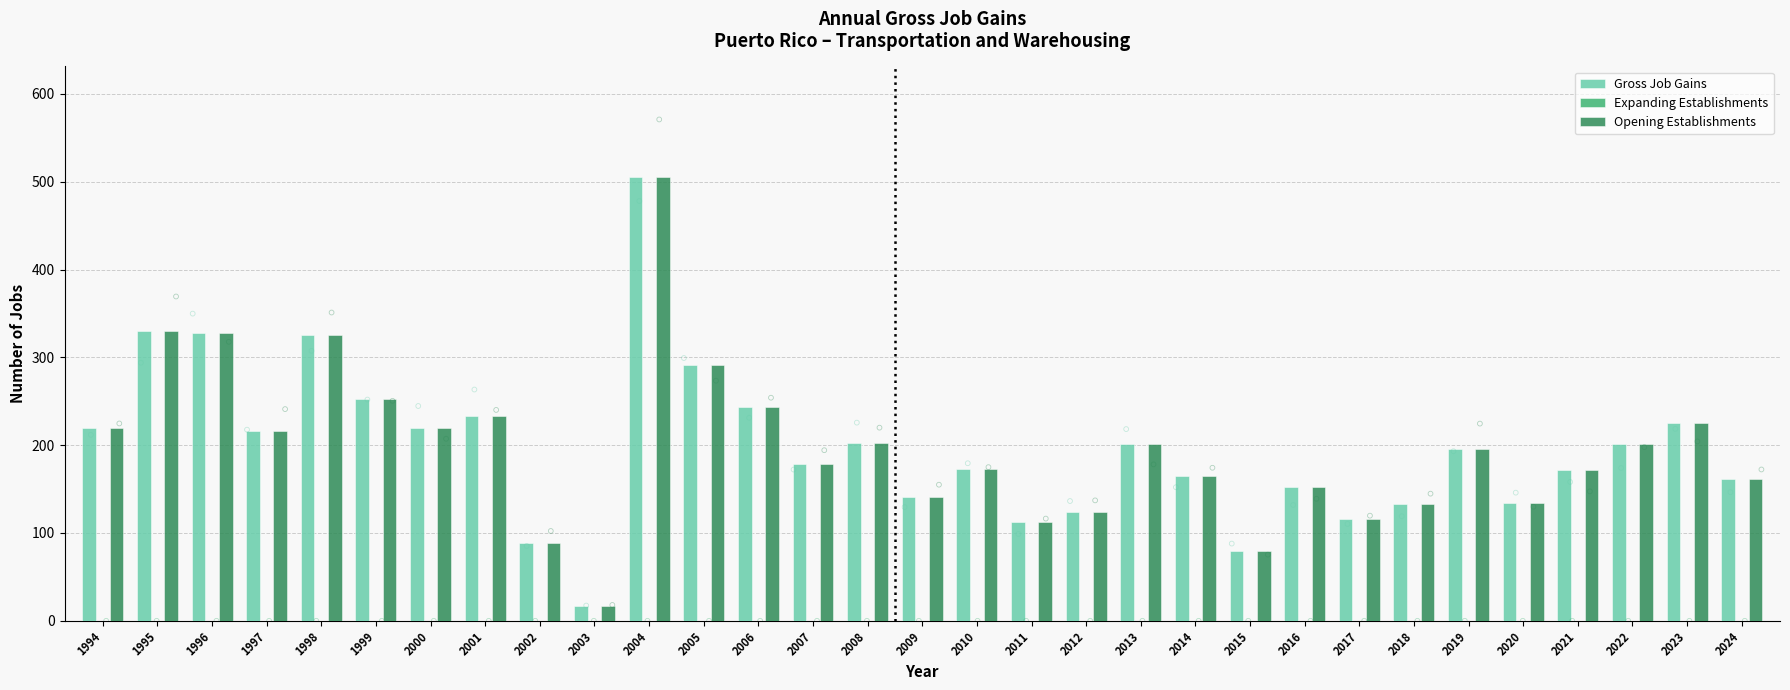

Is the value of Gross Job Gains at 2002 greater than the value of Expanding Establishments at 2009?

Yes